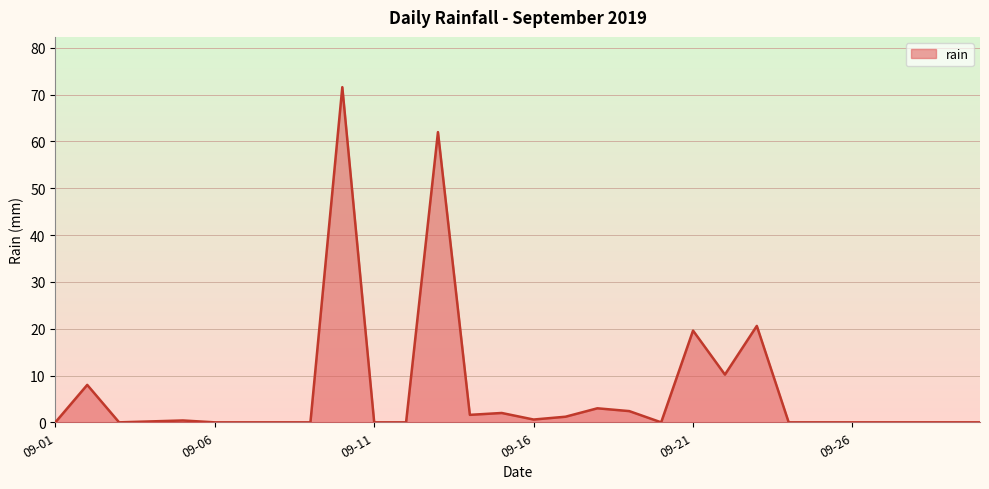

What is the maximum value shown in the chart?

71.6